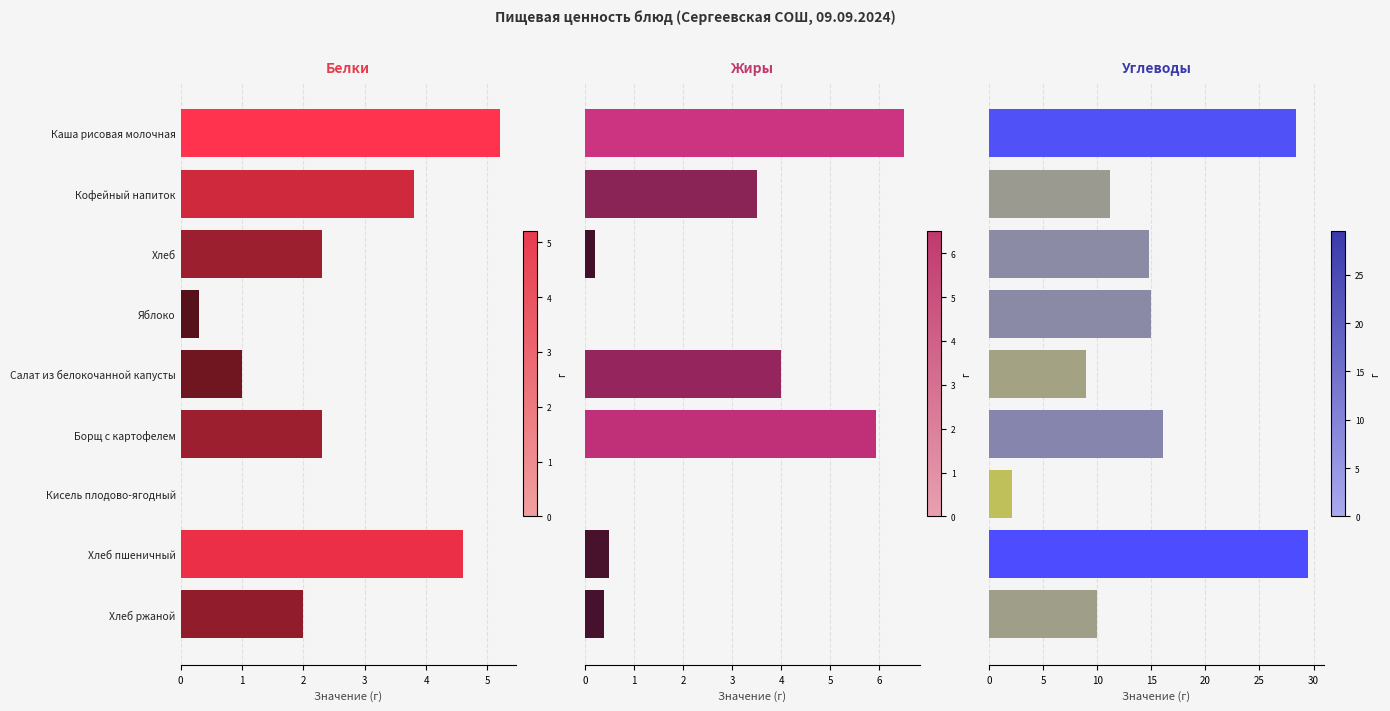

What are all the series names shown in the legend?

Белки, Жиры, Углеводы